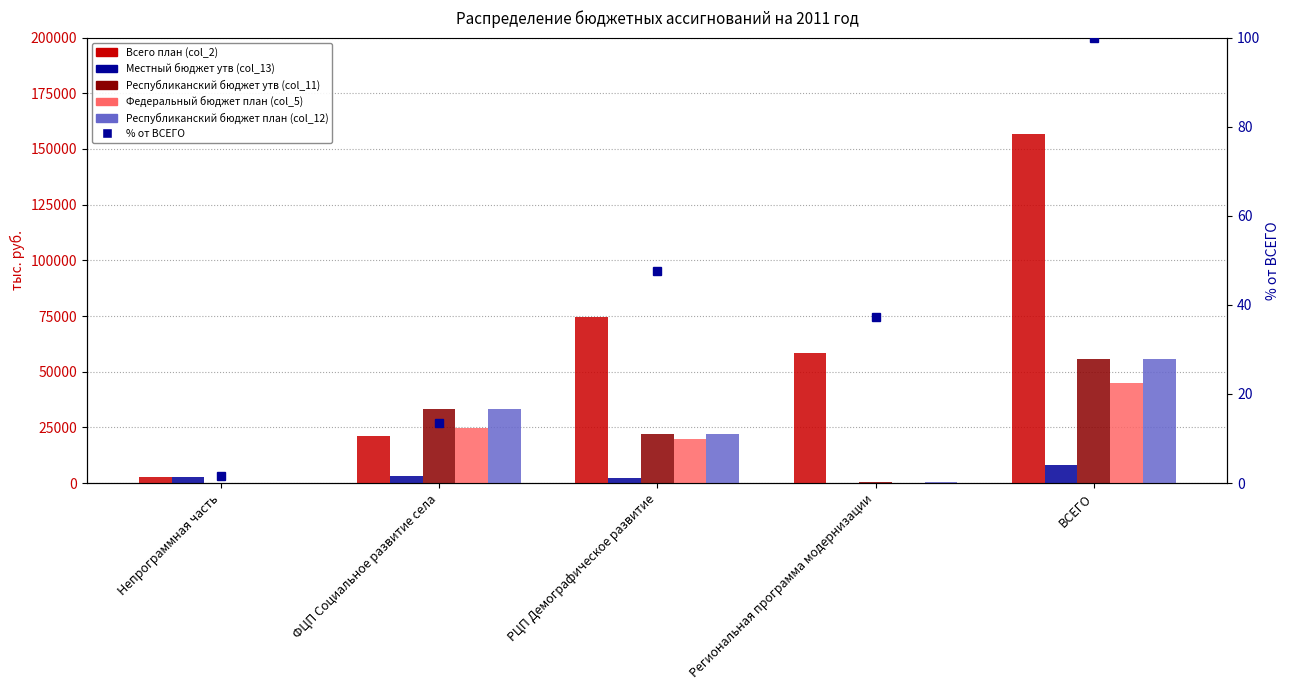

What is the average value of the % от ВСЕГО series?

40.0